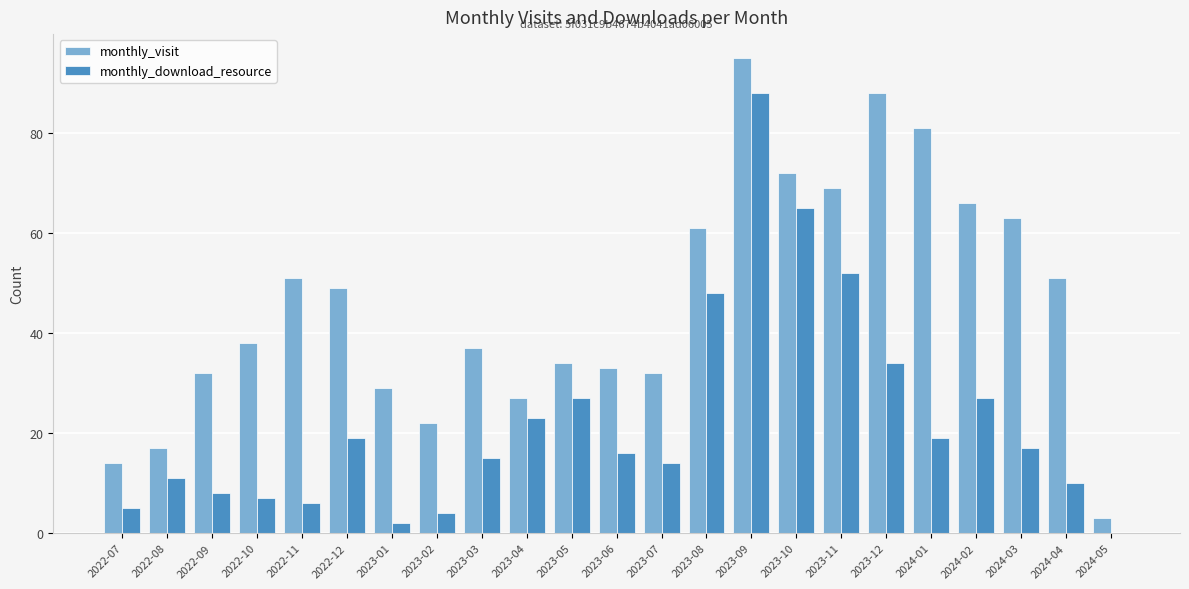

Which series changed the most between 2022-12 and 2023-05?

monthly_visit